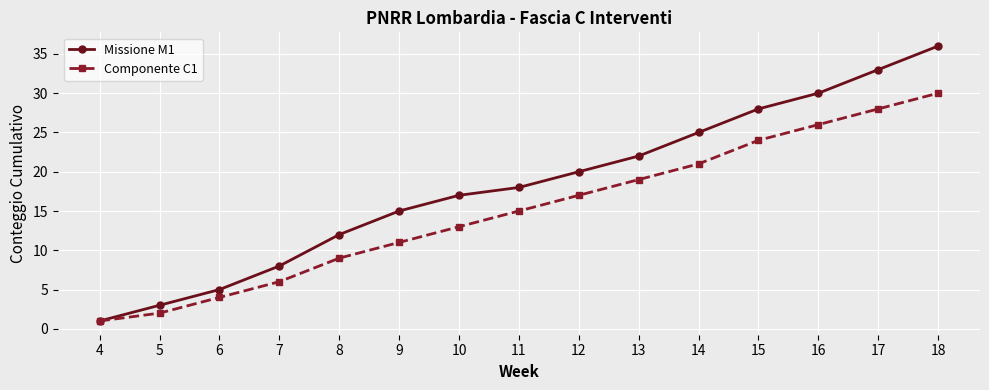

Rank the series by their maximum value, from lowest to highest.

Componente C1, Missione M1